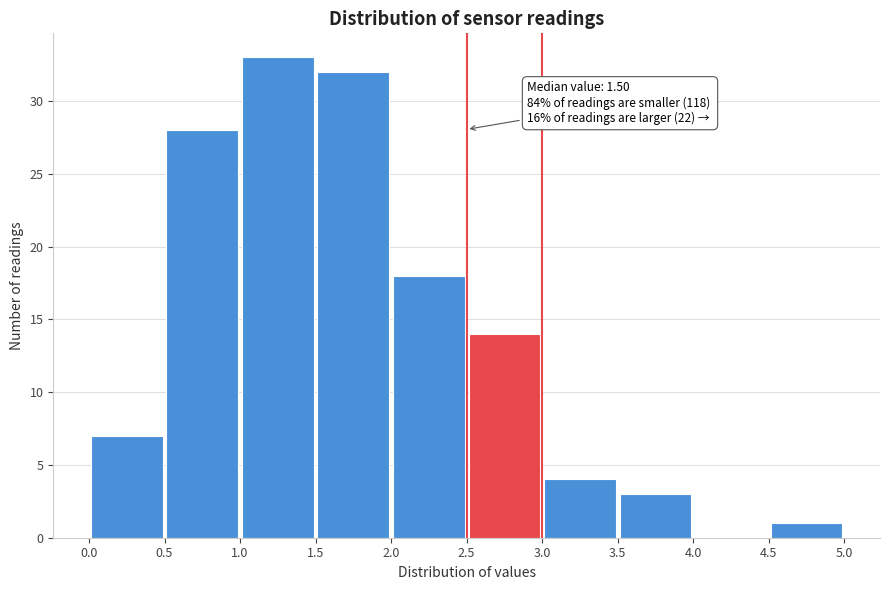

Which range on the x-axis has the tallest bar?

1.0 to 1.5